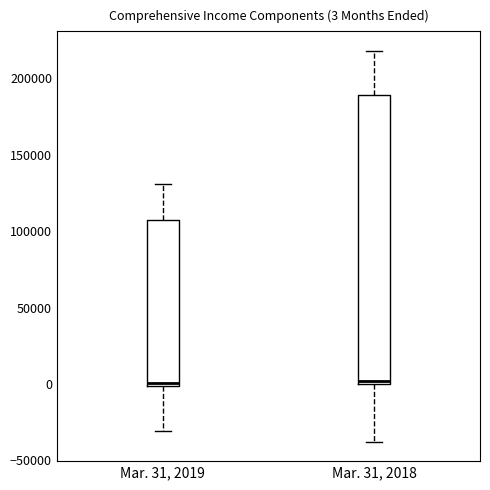

Comparing the boxes themselves (not the whiskers), which one is the tallest?

Mar. 31, 2018